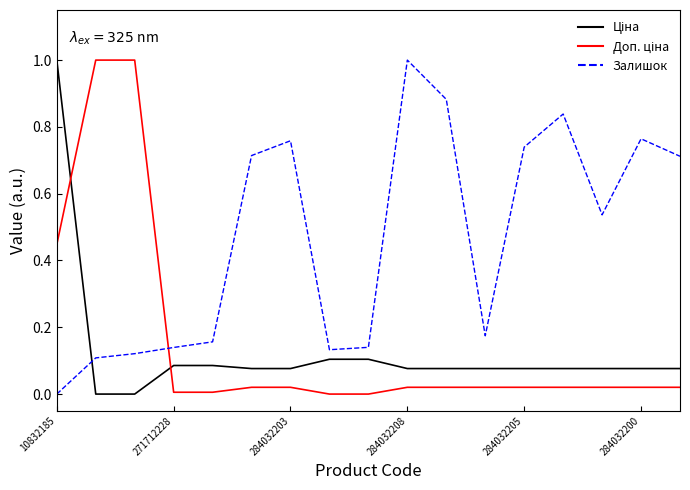

Is this an area chart (filled region under the line)?

No